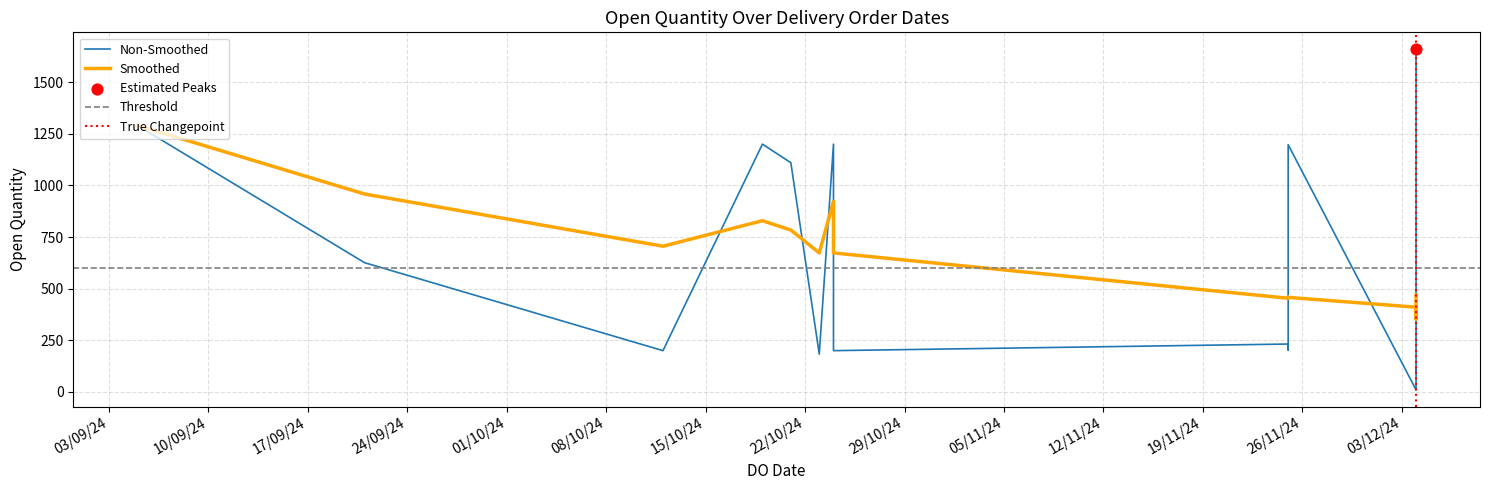

What is the ratio of the value at 6 to the value at 2?

11.7